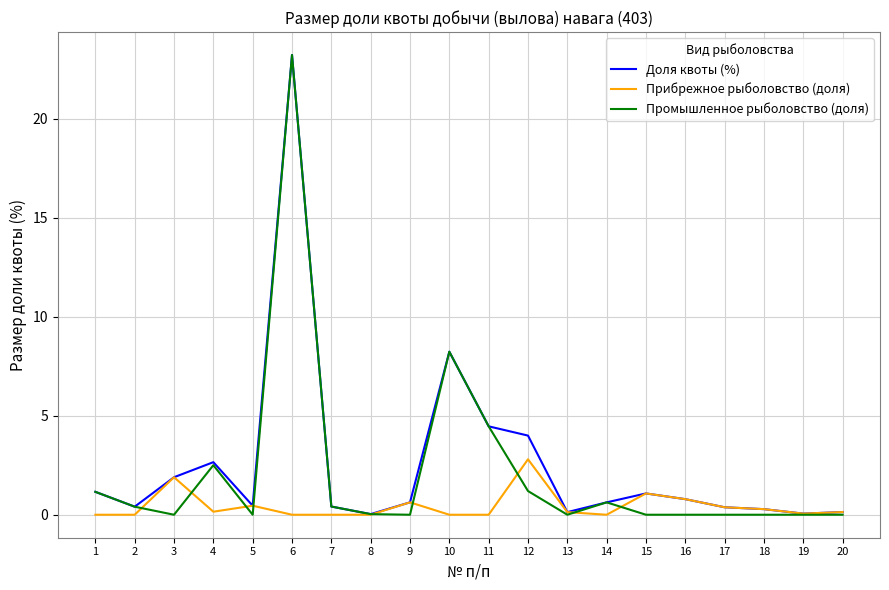

What is the difference between the highest and lowest values at 7?

0.4